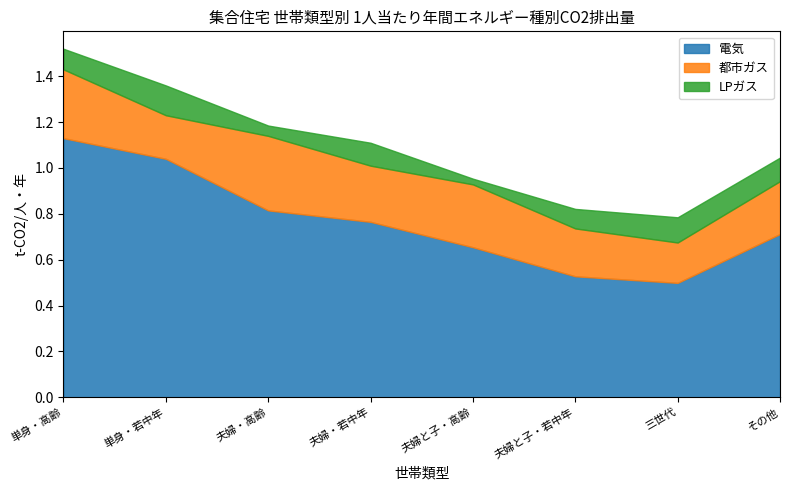

In LPガス, how many points are lower than both neighbors (excluding endpoints)?

2